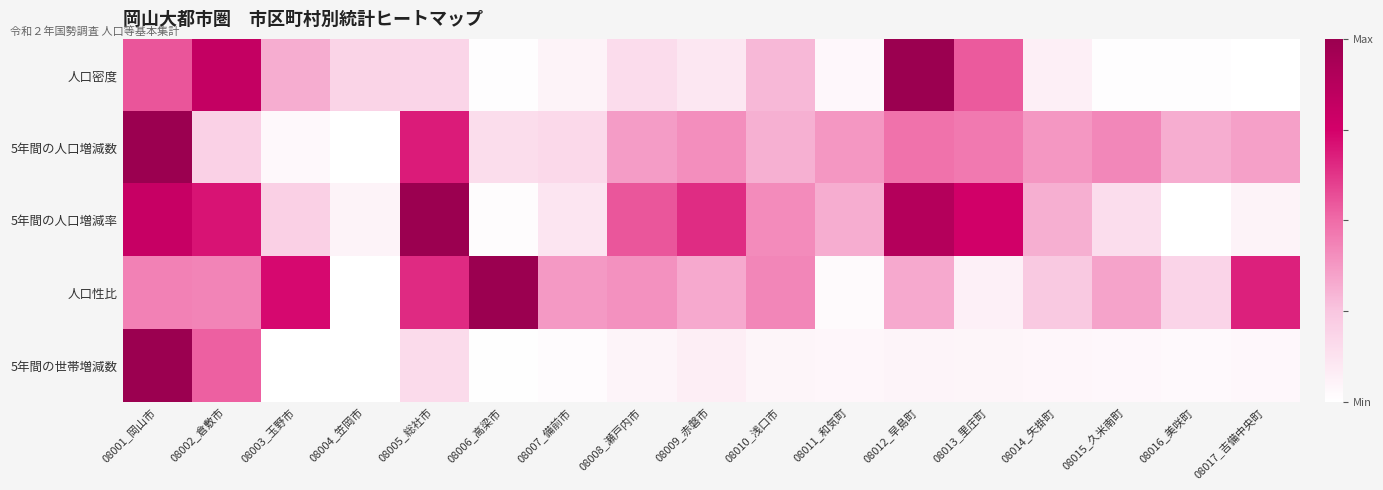

Which category has the highest value across all series?

08012_早島町